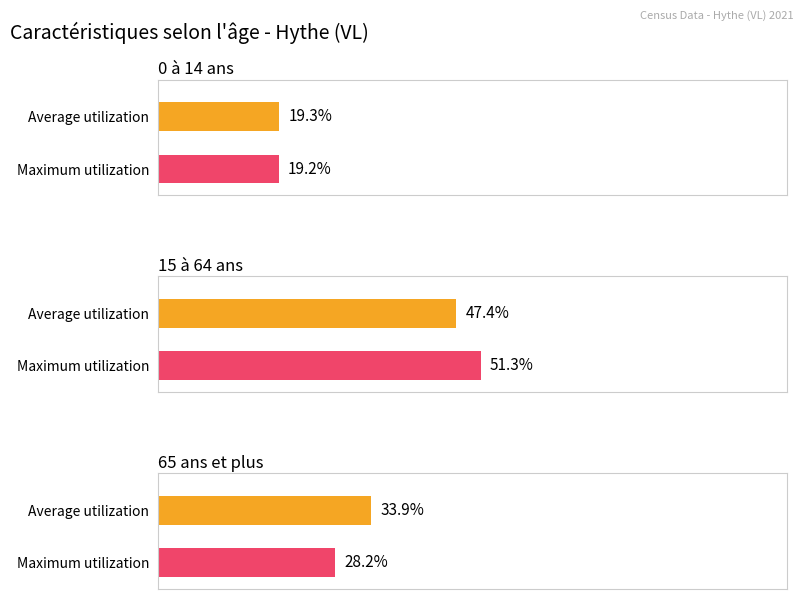

Which series changed the most between 0 à 14 ans and 15 à 64 ans?

Maximum utilization